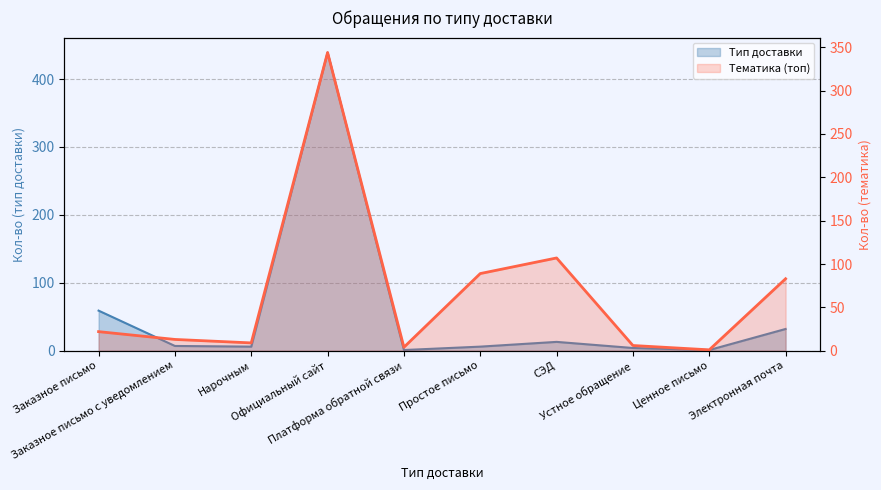

Which label corresponds to the smallest value in the chart?

Платформа обратной связи